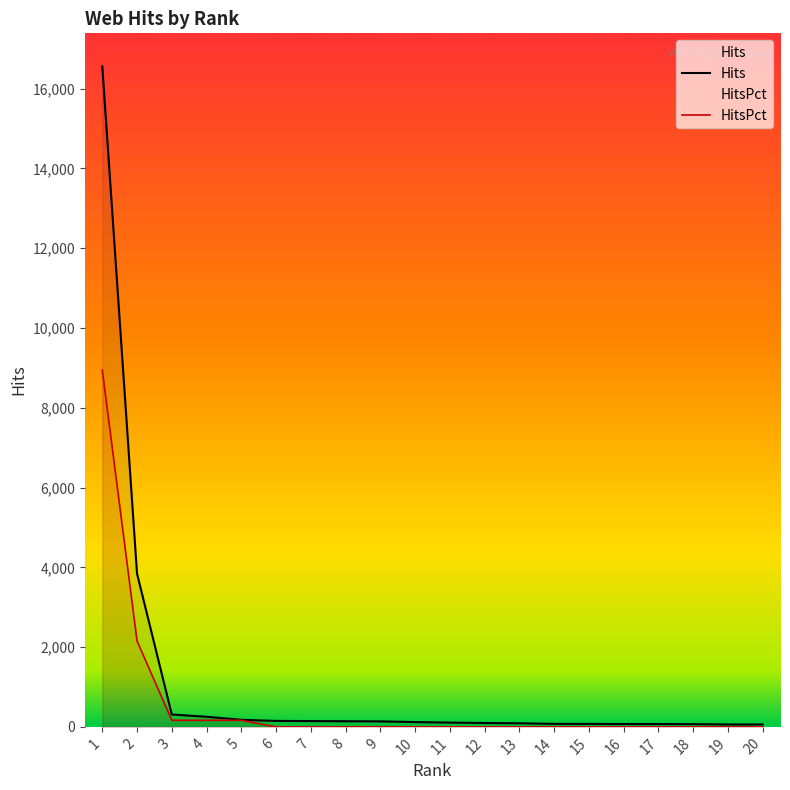

Which series has the largest range (max minus min)?

Hits